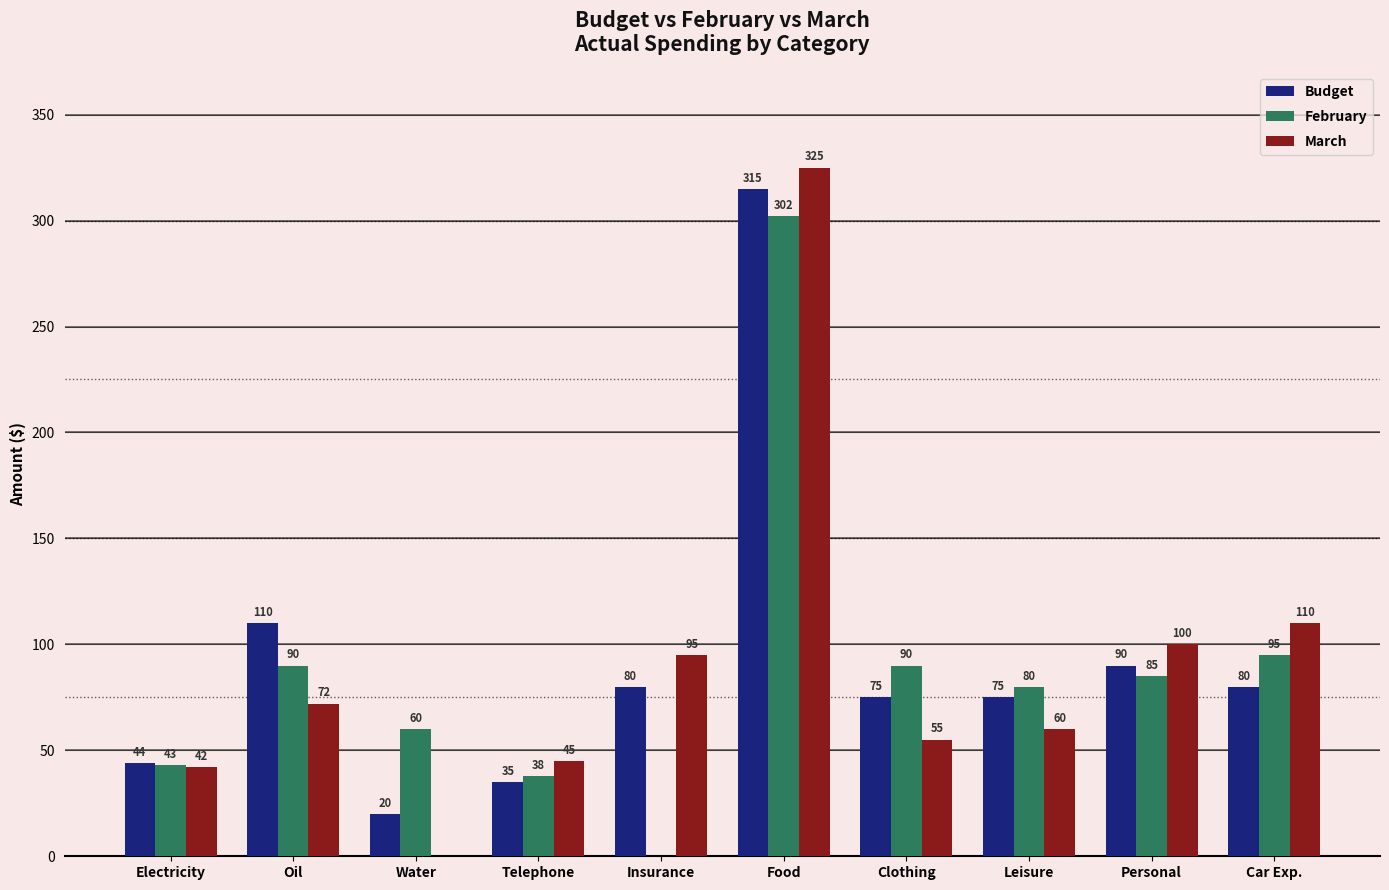

At which label is March closest to 162?

Car Exp.